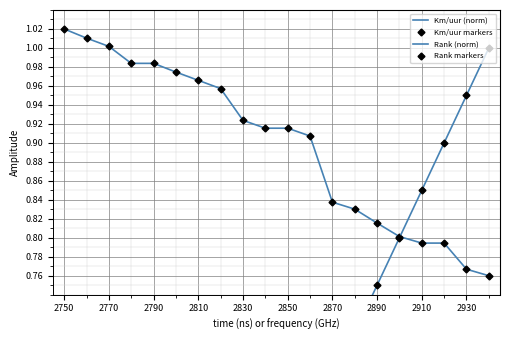

Which category has the lowest value across all series?

2750